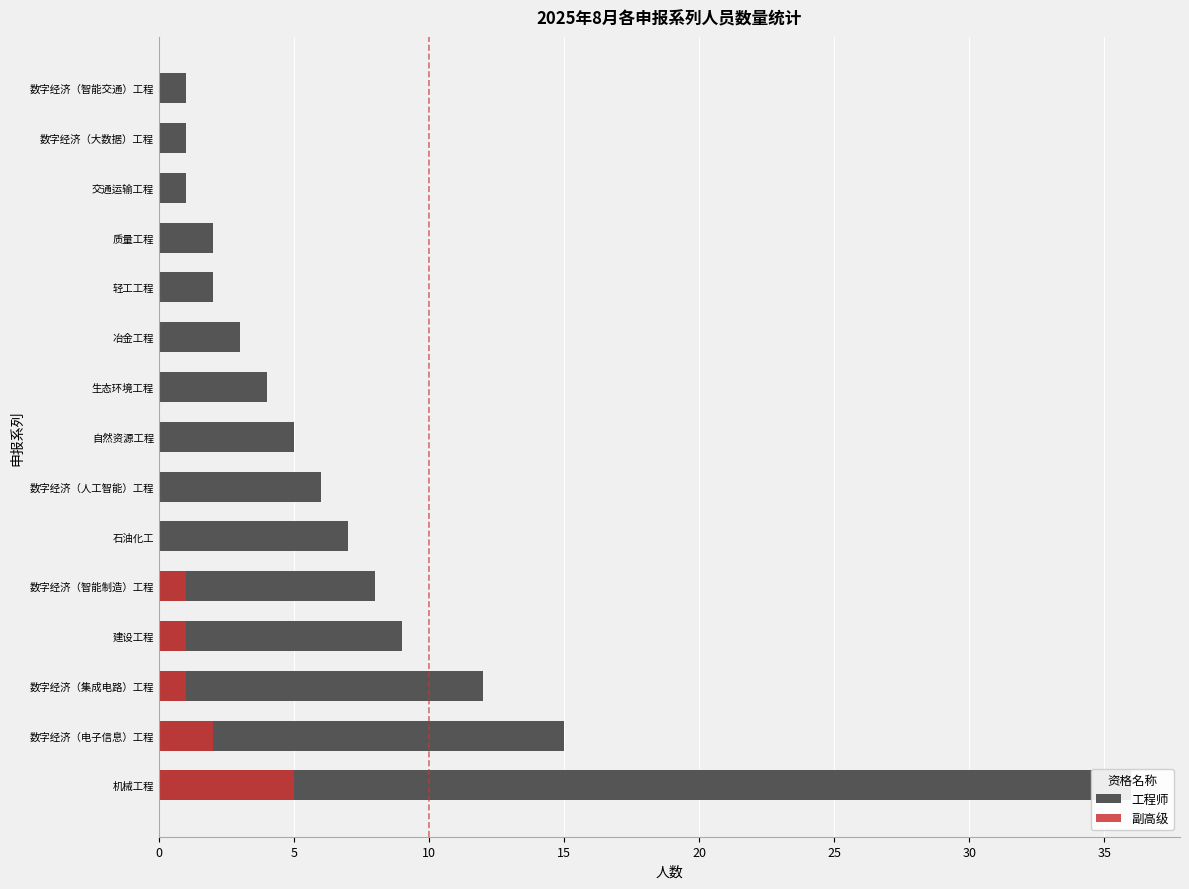

The 副高级 series shows 0 at 石油化工. True or false?

True